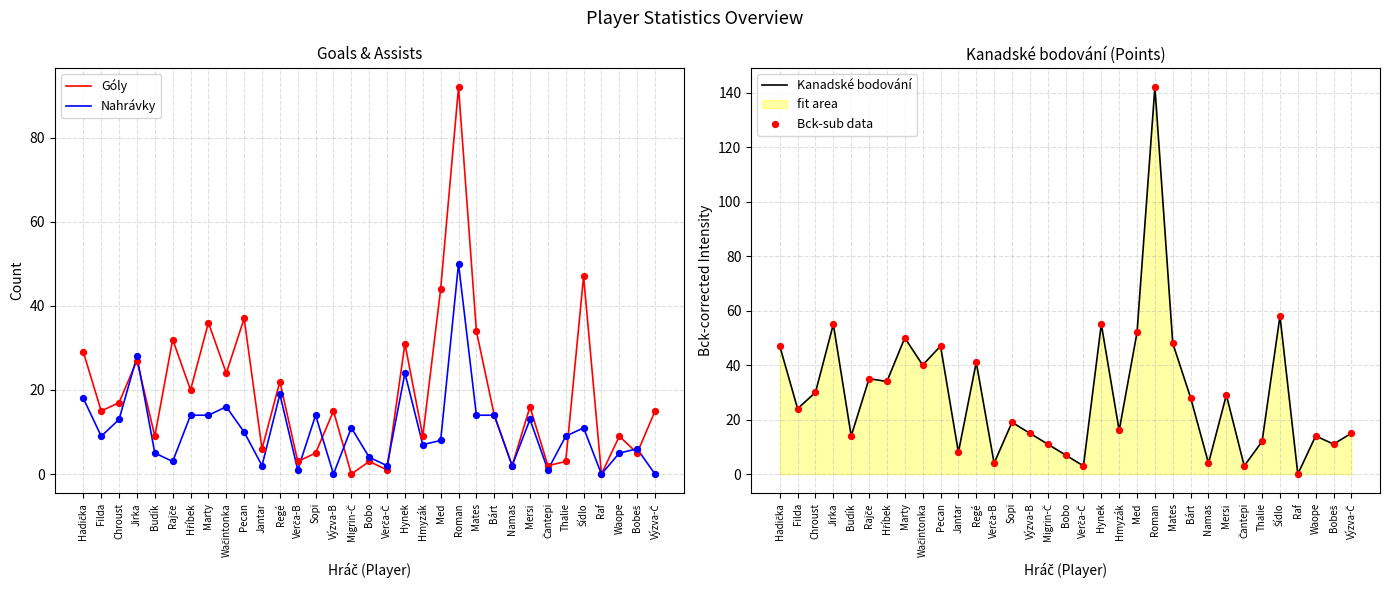

Is the value of Bck-sub data at Raf greater than the value of Góly at Čantepi?

No